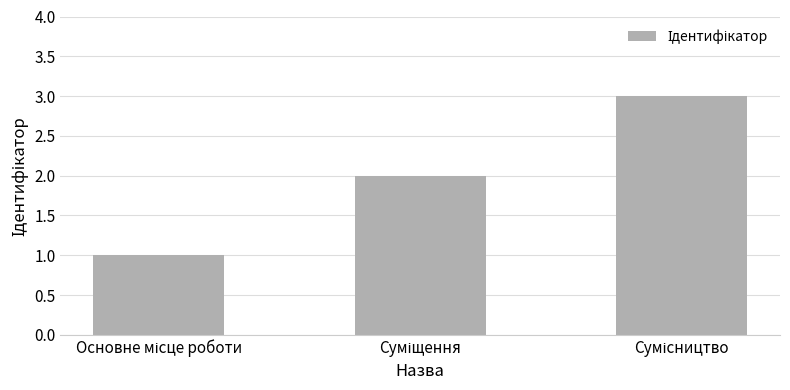

What is the maximum value shown in the chart?

3